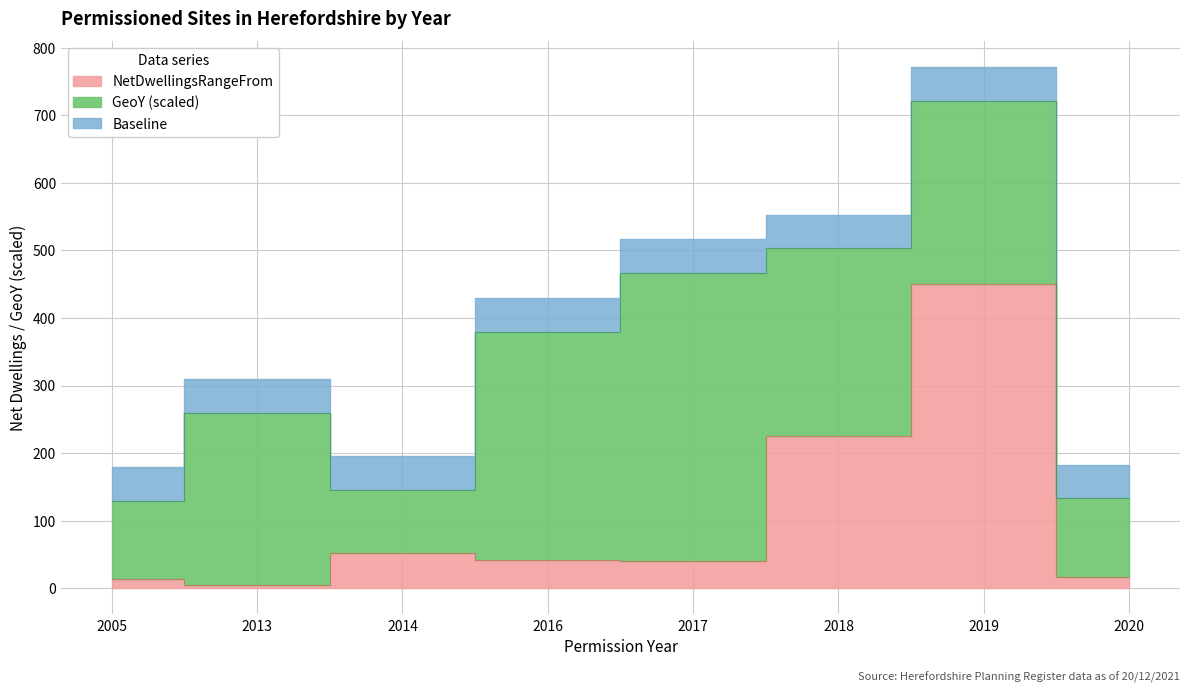

Reading right to left, extract all data points from this chart.

17	451	226	40	42	52	5	14